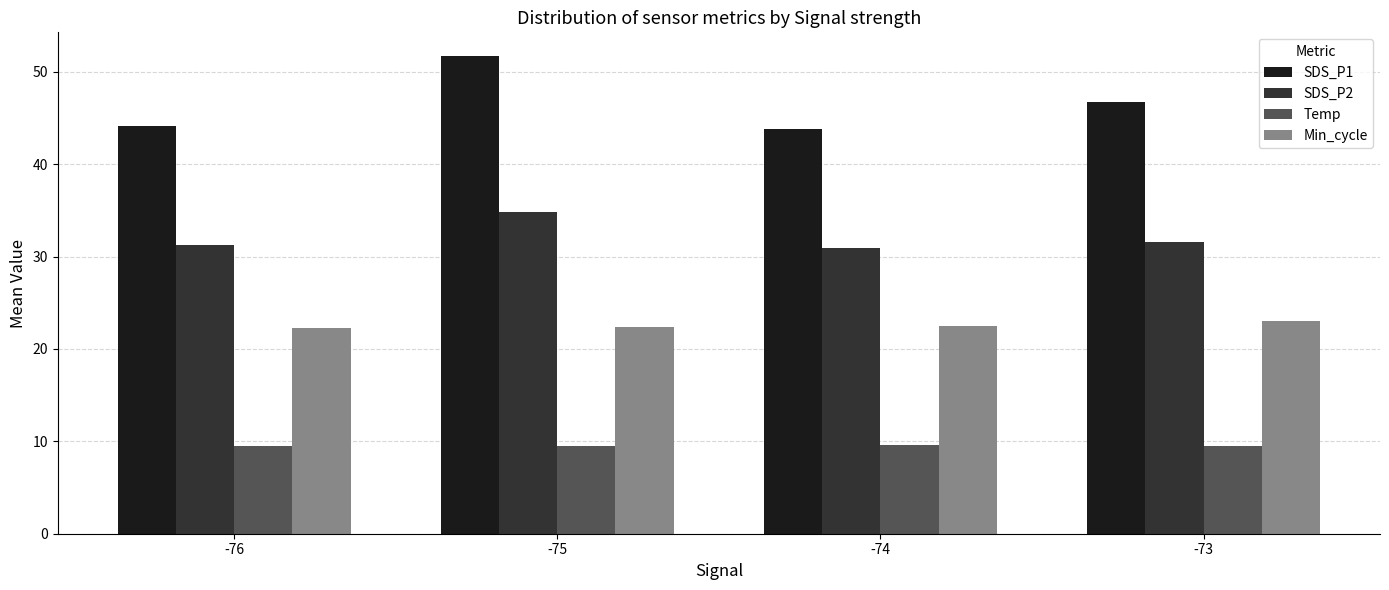

At which label does SDS_P1 first exceed 46?

-75